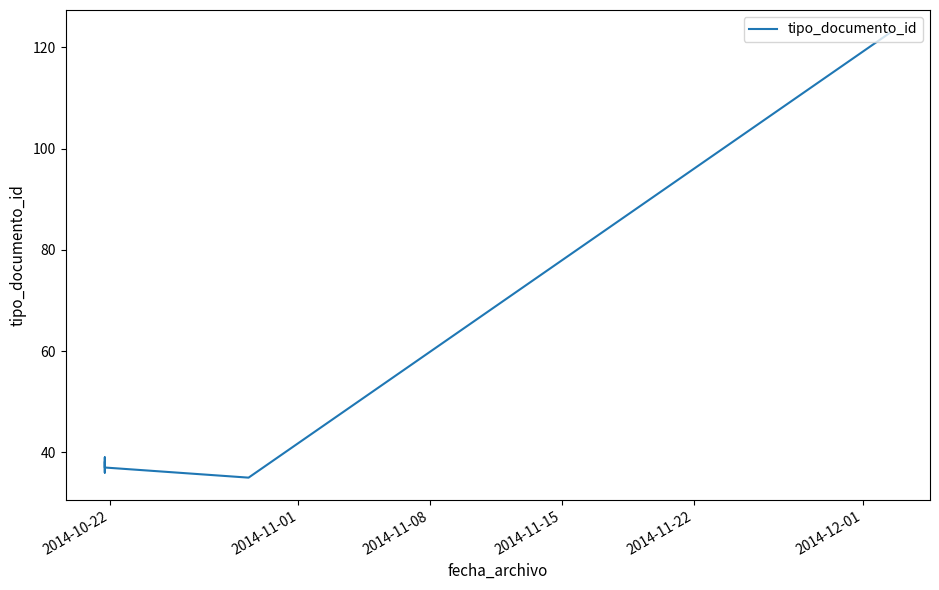

Reading left to right, what are all the values shown in this chart?

38	36	39	37	35	123